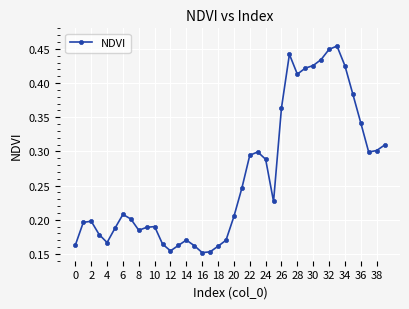

Is this an area chart (filled region under the line)?

No